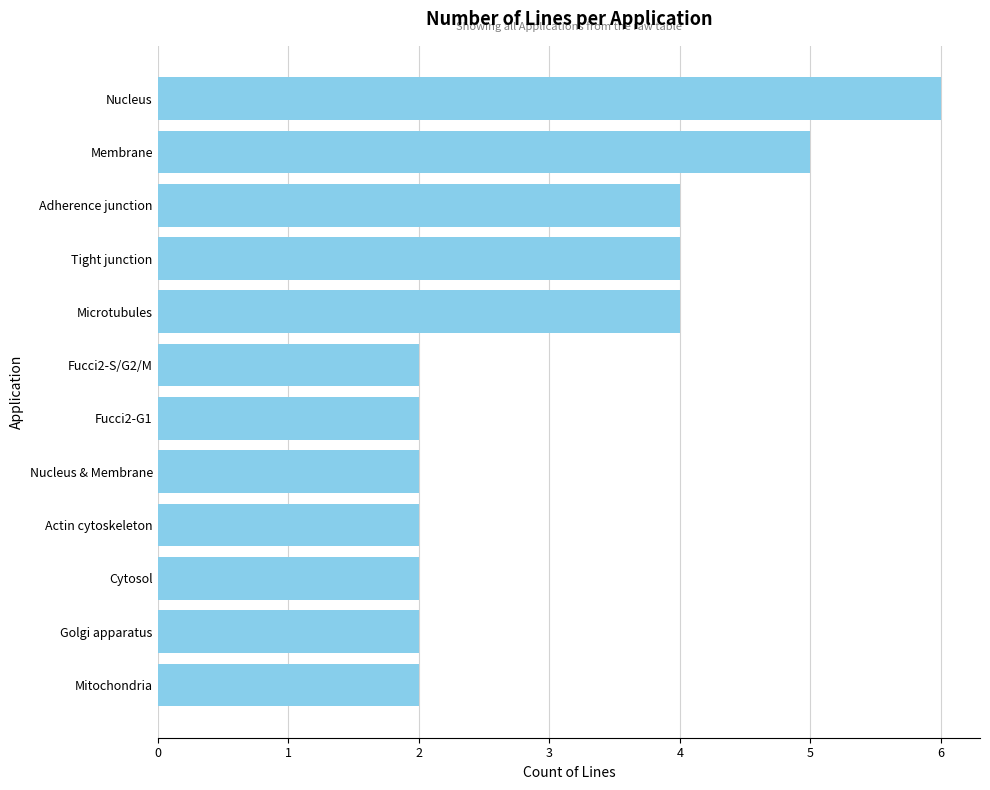

What is the difference between the maximum and minimum values?

4